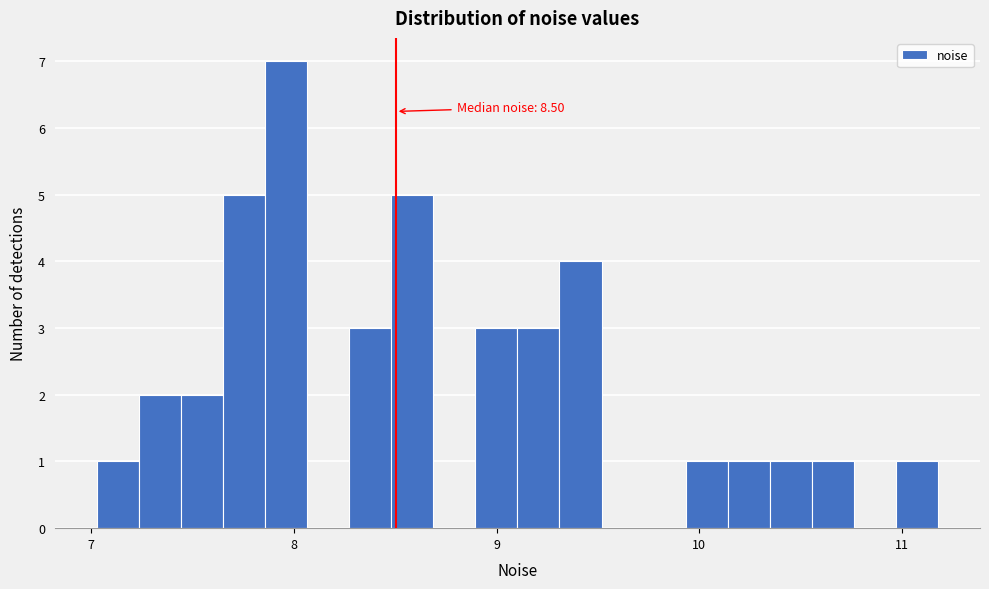

Read against the x-axis, roughly where is the centre of the tallest bar?

8.0